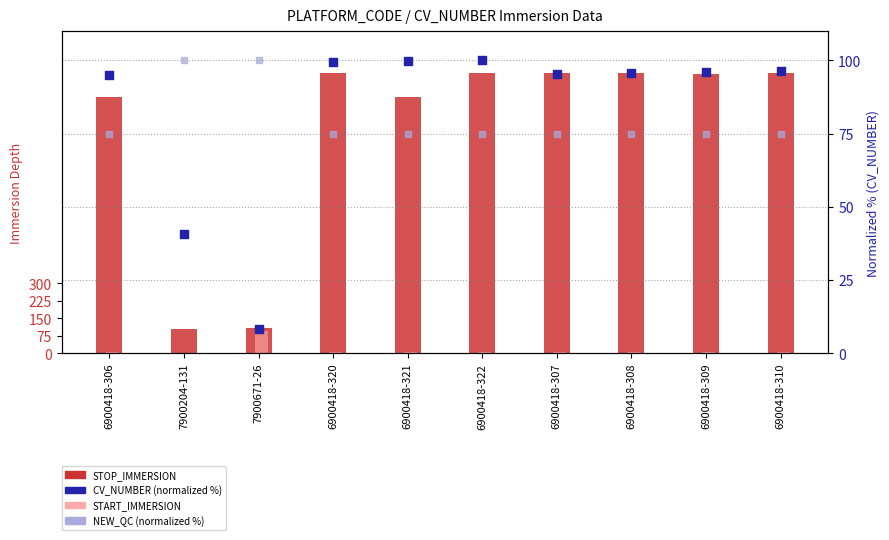

Which series has the widest spread of Y values?

STOP_IMMERSION